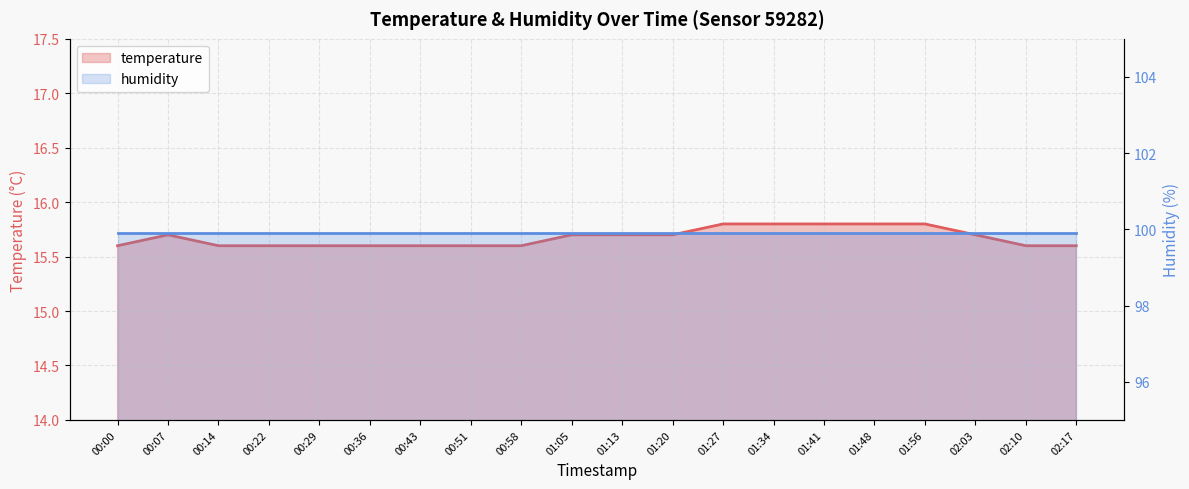

True or false: the data shows 22.4 at 01:13.

False